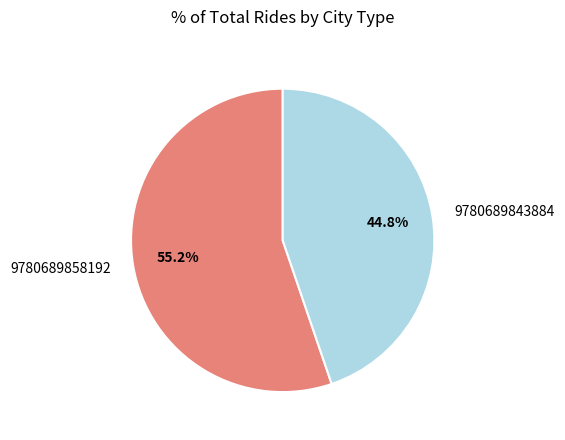

To the nearest percent, what is the combined percentage of 9780689858192 and 9780689843884?

100%